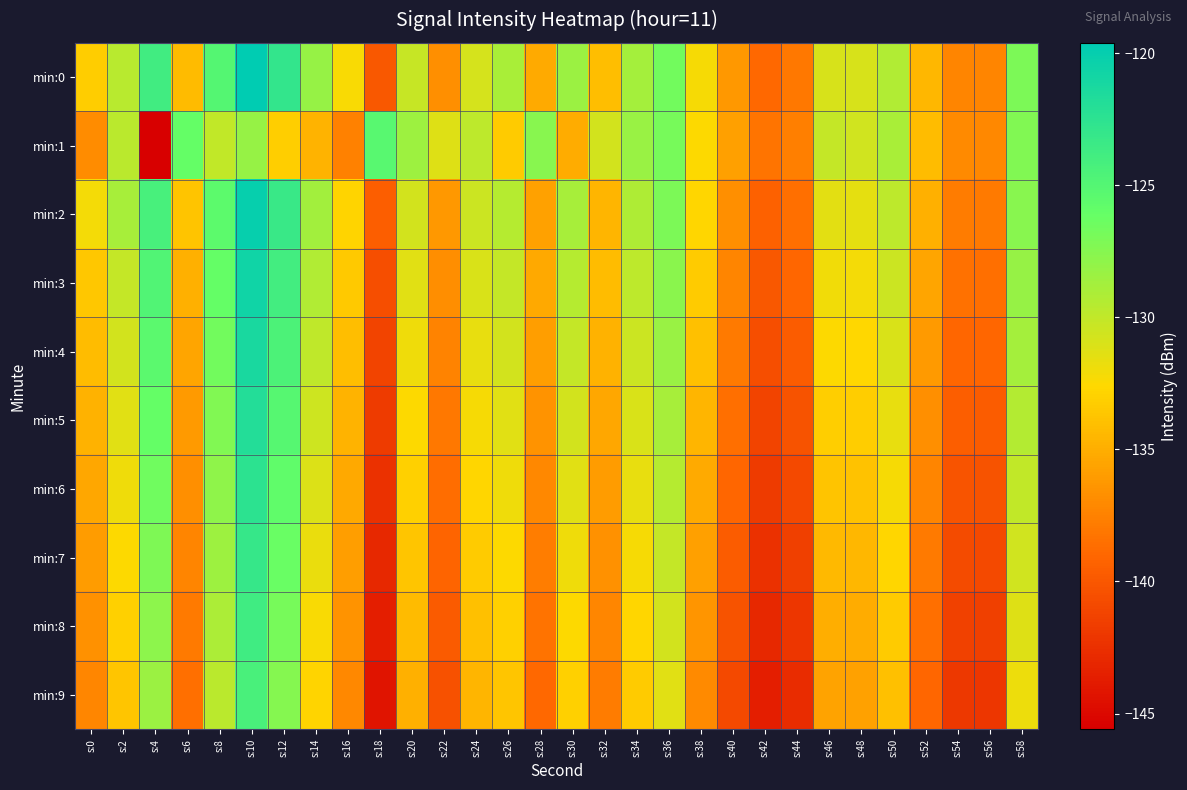

At which category does the chart reach its peak across all series?

s:10